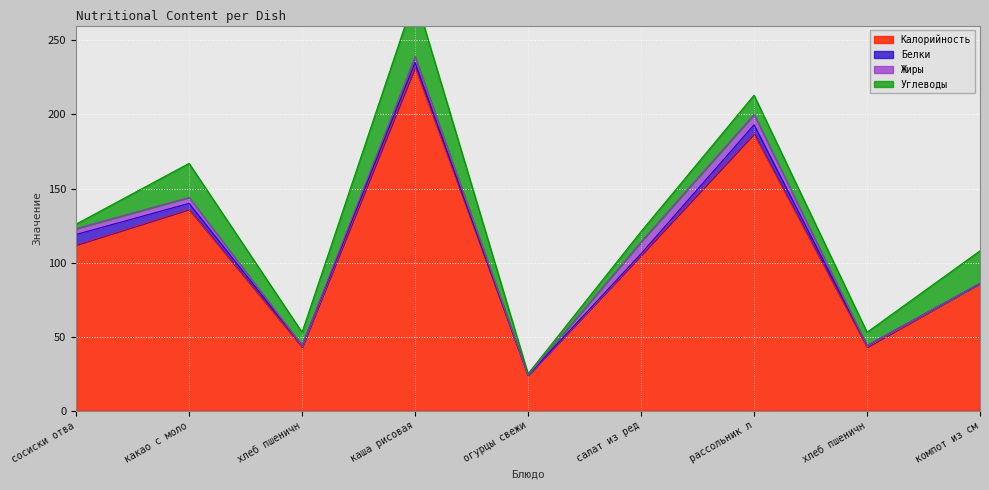

Is the value of Калорийность at огурцы свежие greater than the value of Углеводы at сосиски отварные?

Yes